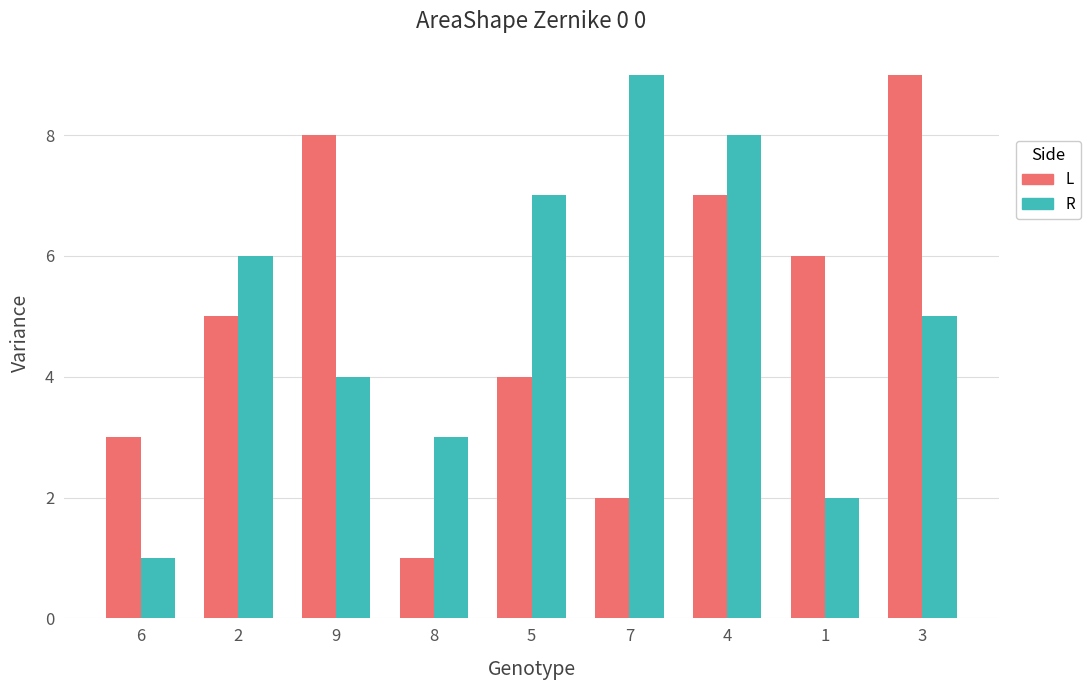

What is the total value across all series at 2?

11